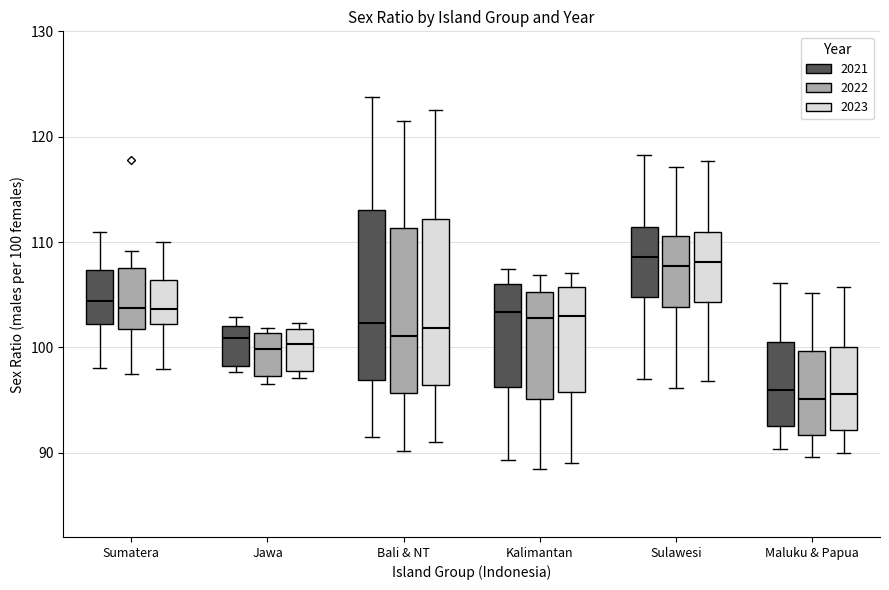

Where does the median line of the box for Bali & NT (2023) sit on the y-axis? The values are not printed on the chart, so give them approximately, as read against the axis.

102